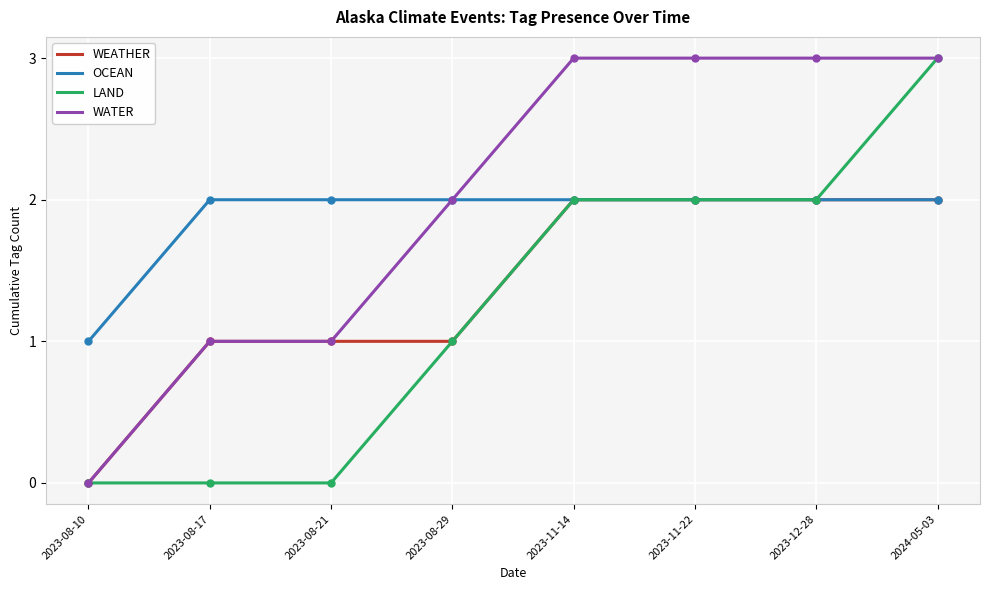

Reading left to right, extract all data points from this chart.

WEATHER: 0	1	1	1	2	2	2	2
OCEAN: 1	2	2	2	2	2	2	2
LAND: 0	0	0	1	2	2	2	3
WATER: 0	1	1	2	3	3	3	3